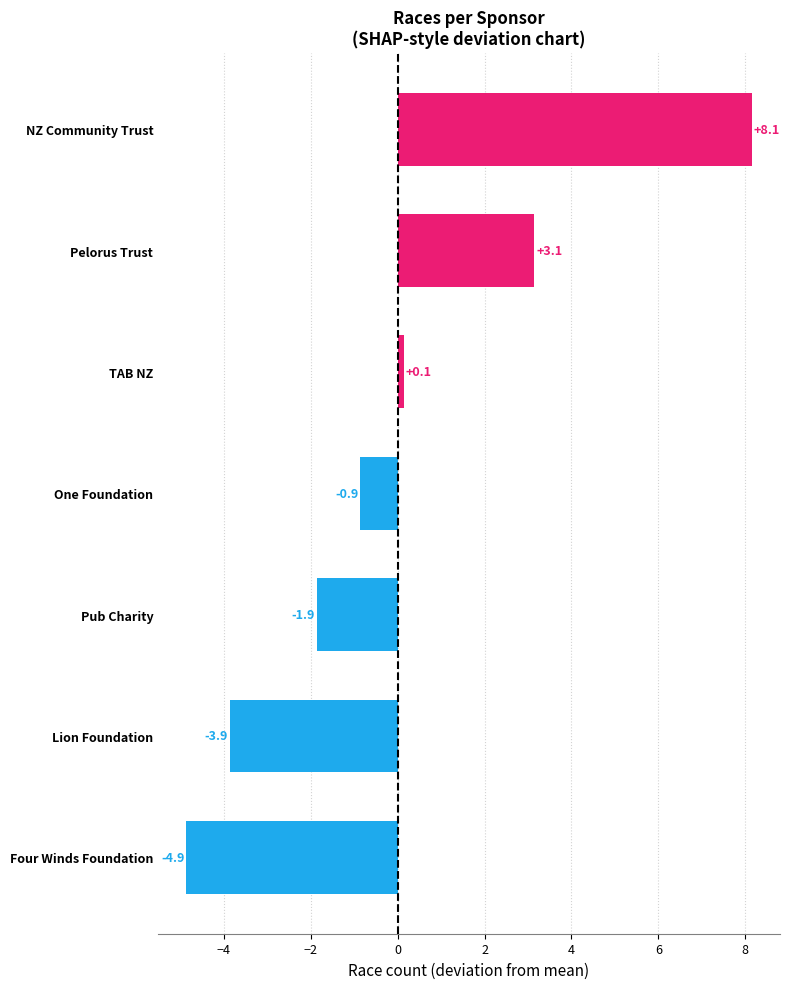

True or false: the data shows -2.9 at Four Winds Foundation.

False